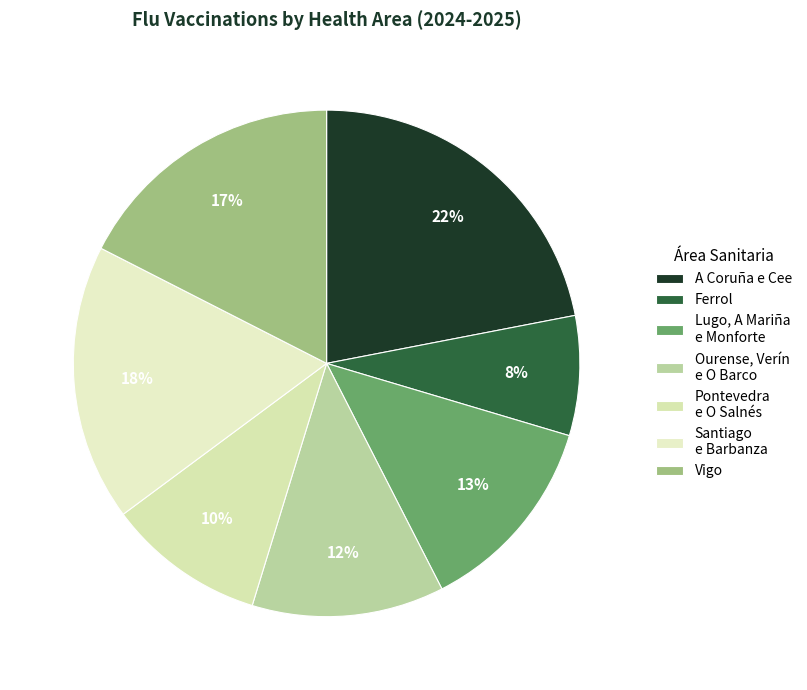

True or false: Vigo accounts for 17% of the total.

True